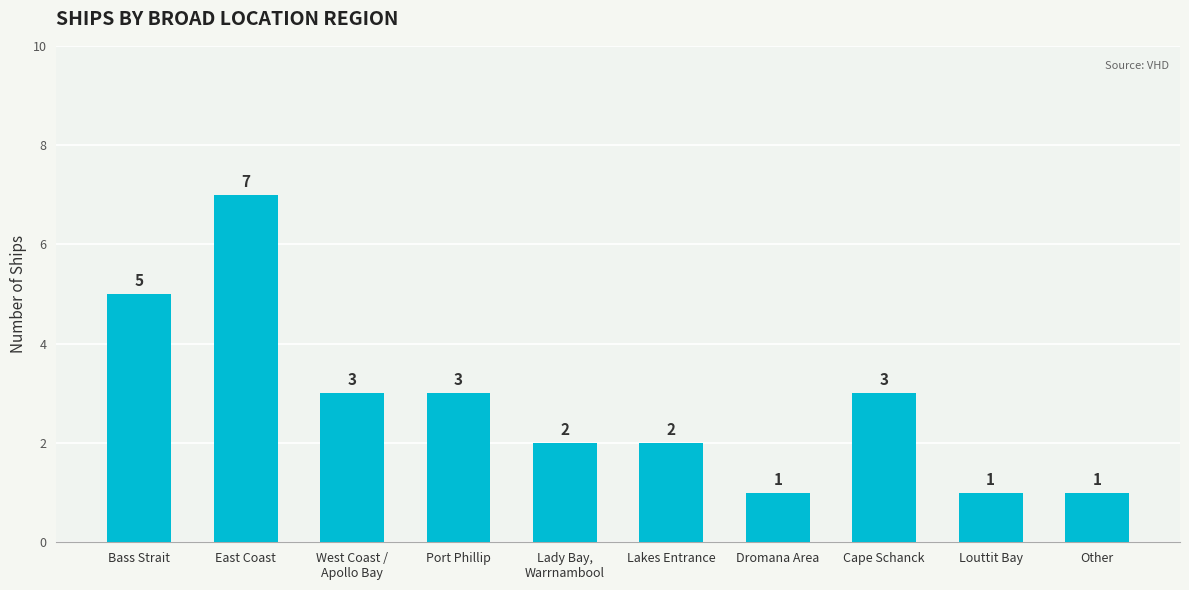

What is the sum of the values at Bass Strait and Lady Bay,
Warrnambool?

7